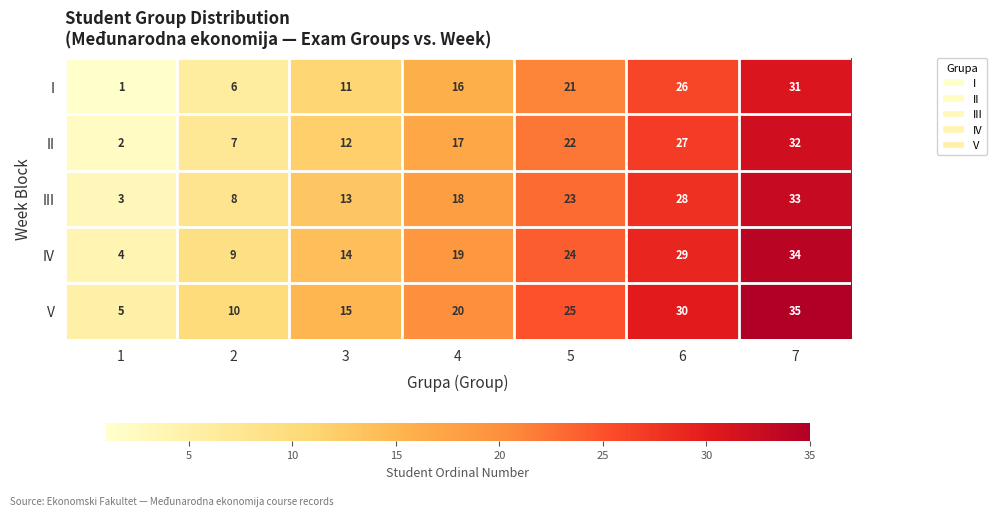

Which category has the highest value across all series?

7